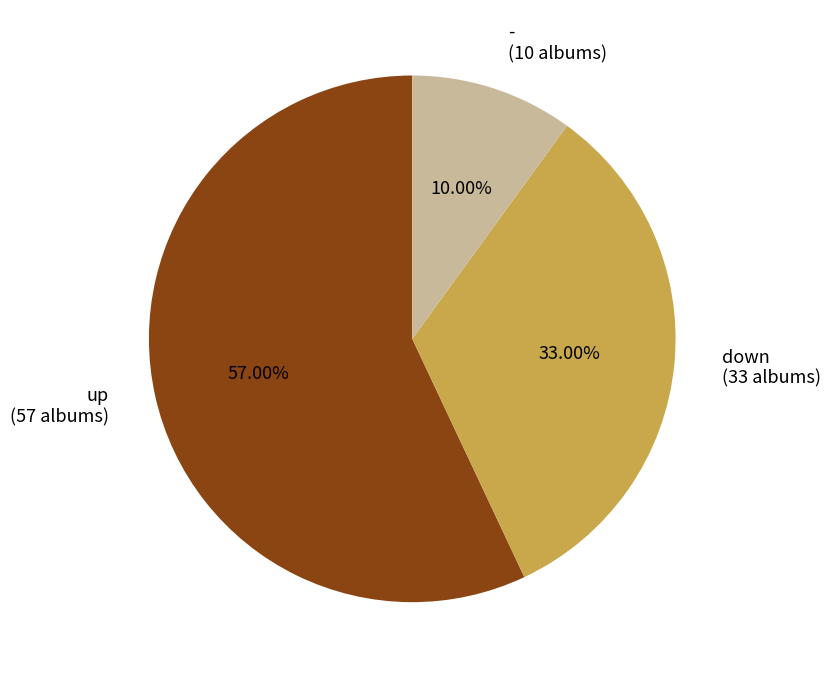

Does up represent more than half of the total?

Yes